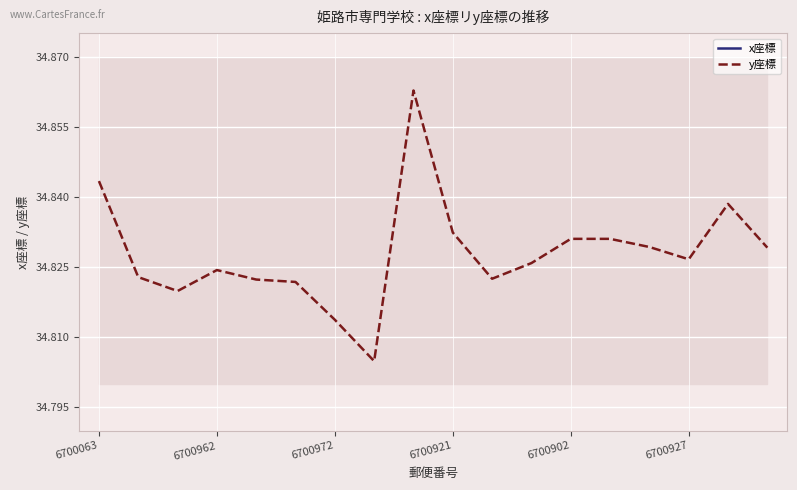

Rank the series at 6700962 from highest to lowest value.

x座標, y座標